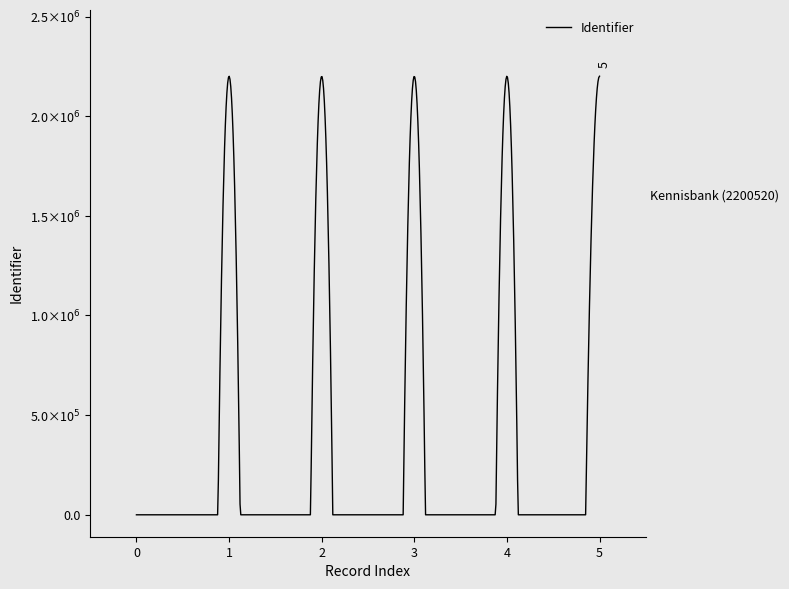

Is this an area chart (filled region under the line)?

No